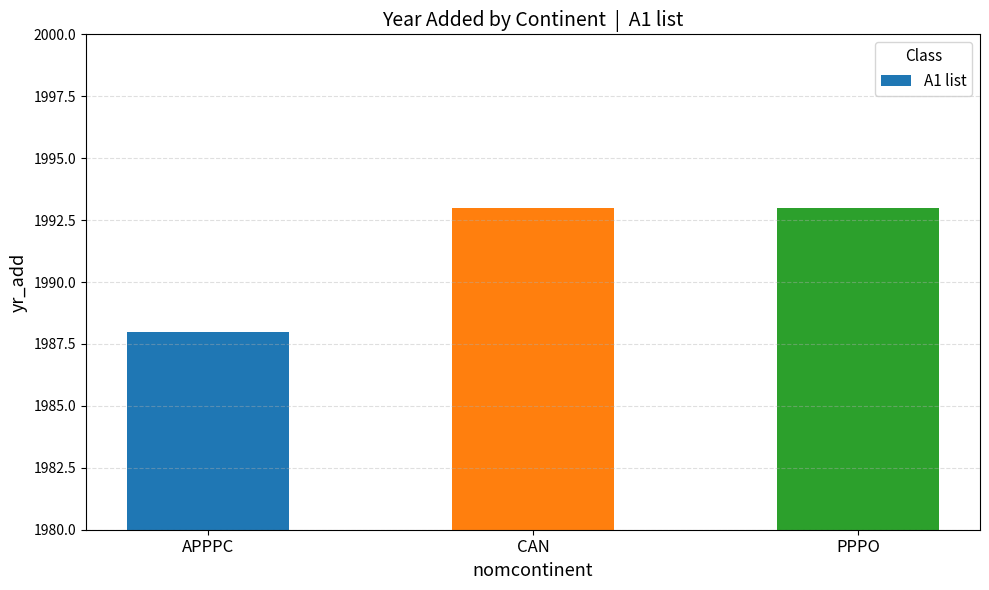

True or false: the data shows 3018 at CAN.

False